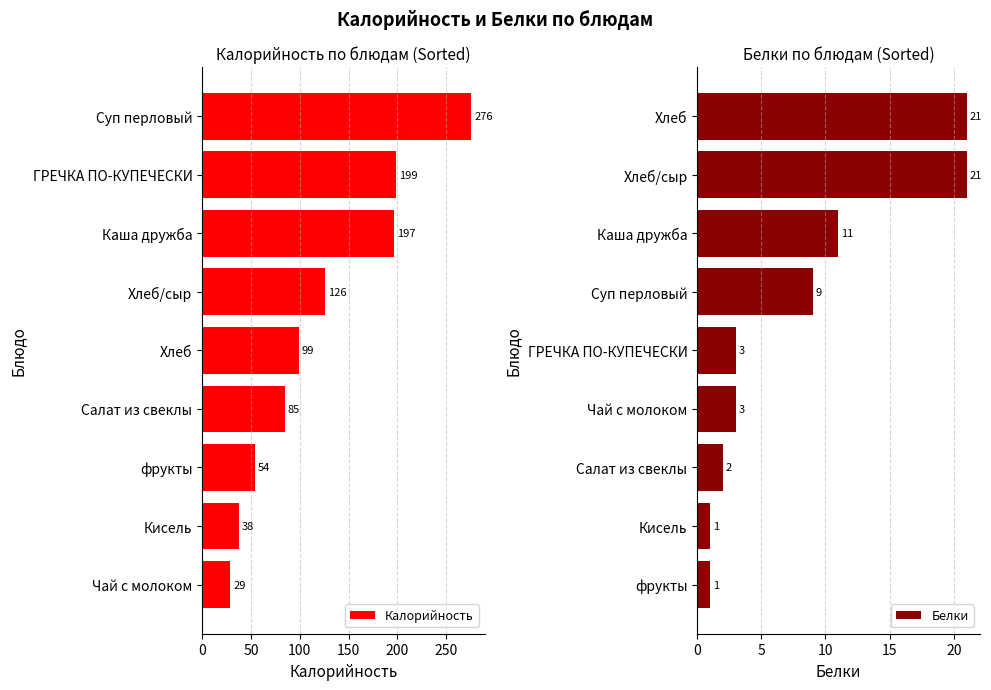

What is the difference between the Калорийность values at Чай с молоком and Хлеб/сыр?

97